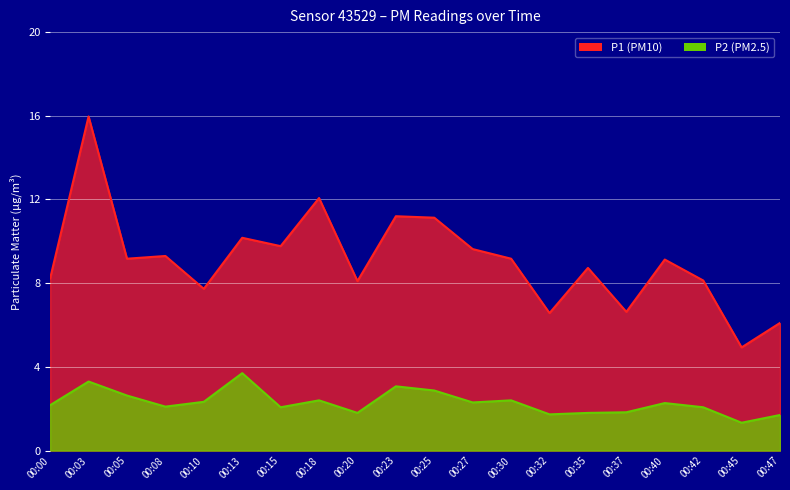

What is the greatest value displayed?

16.0